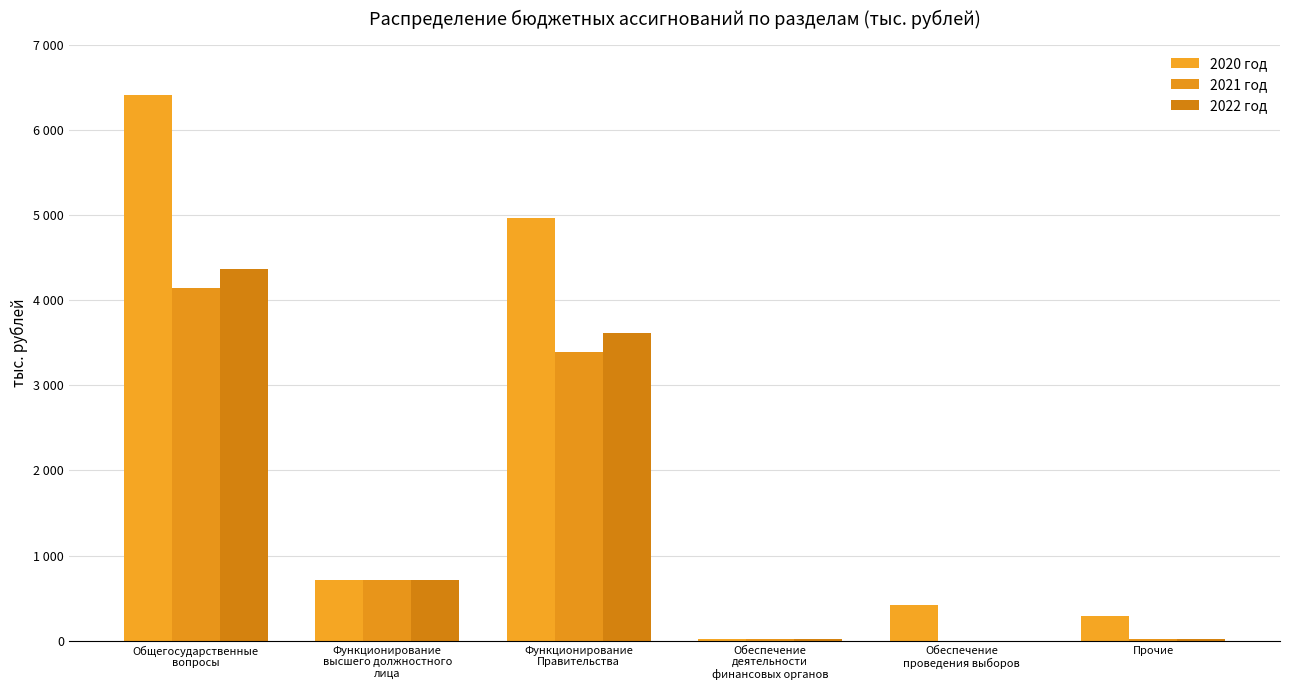

What is the greatest value displayed?

6413.9